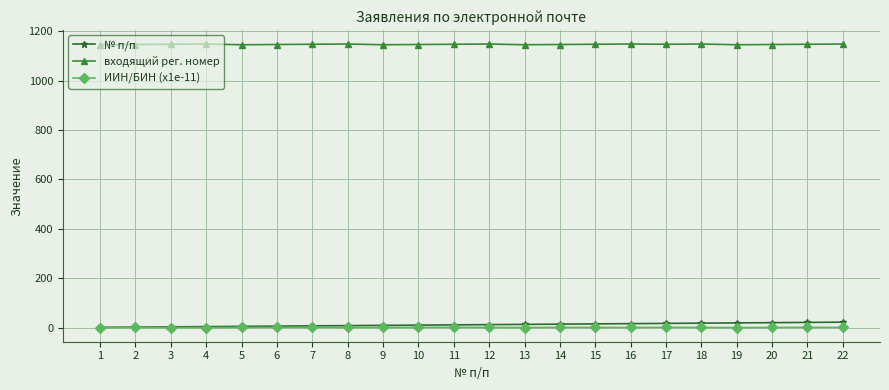

True or false: входящий рег. номер has more than 1 interior local peaks.

True